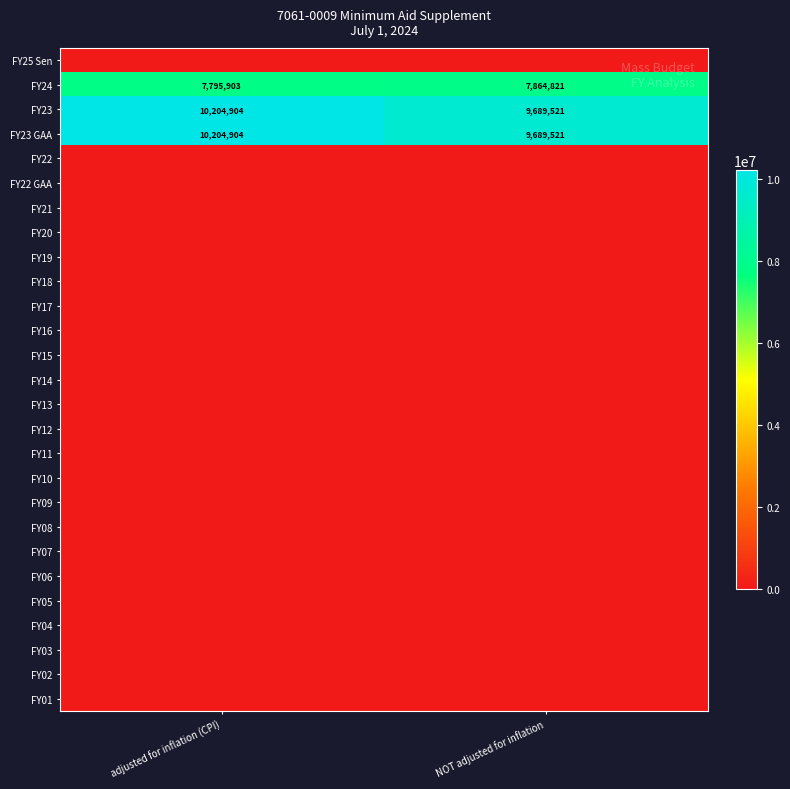

Is it true that FY23 GAA equals 9689521 at NOT adjusted for inflation?

True